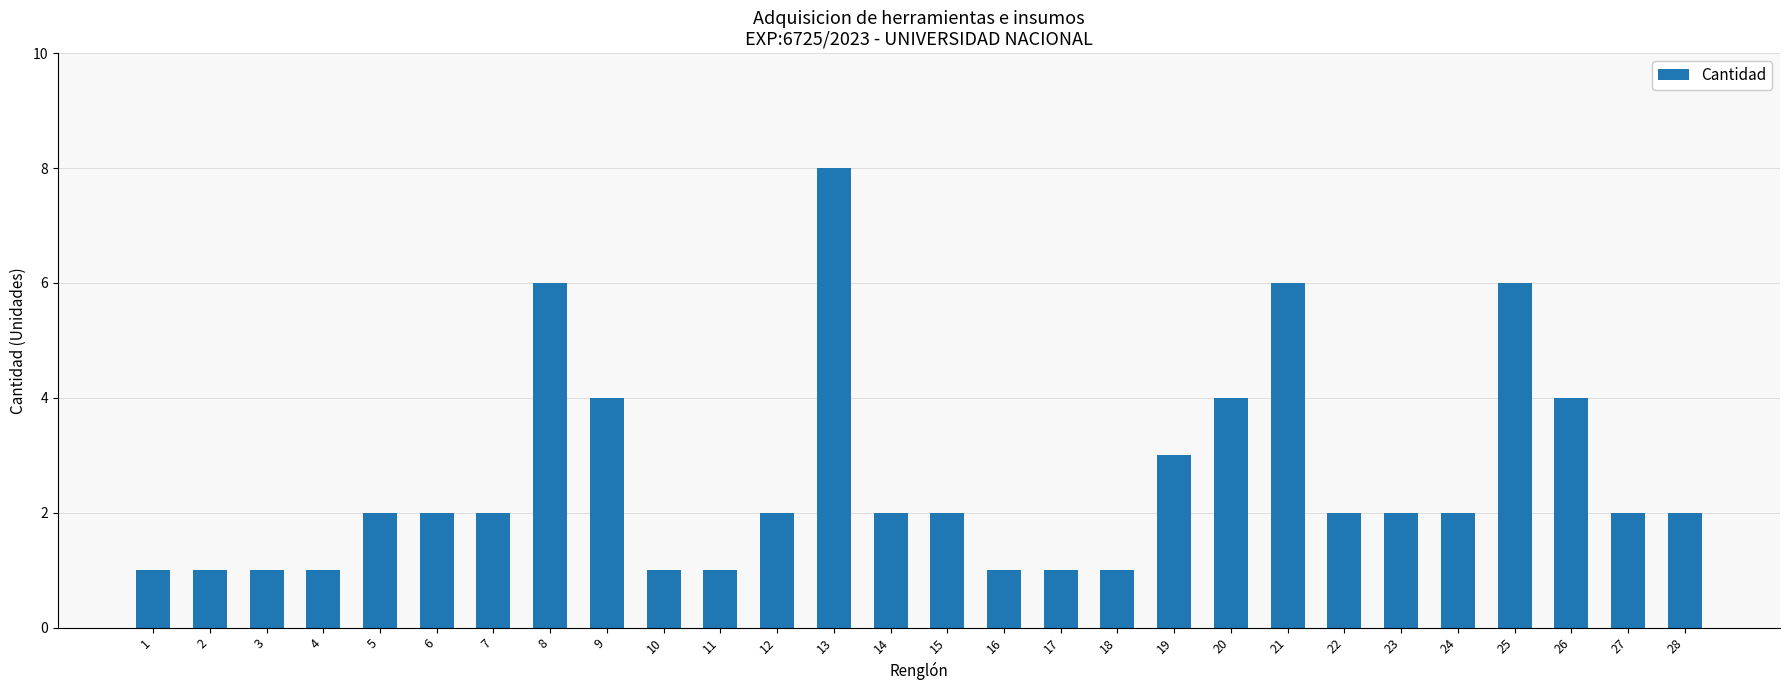

What is the average value?

3